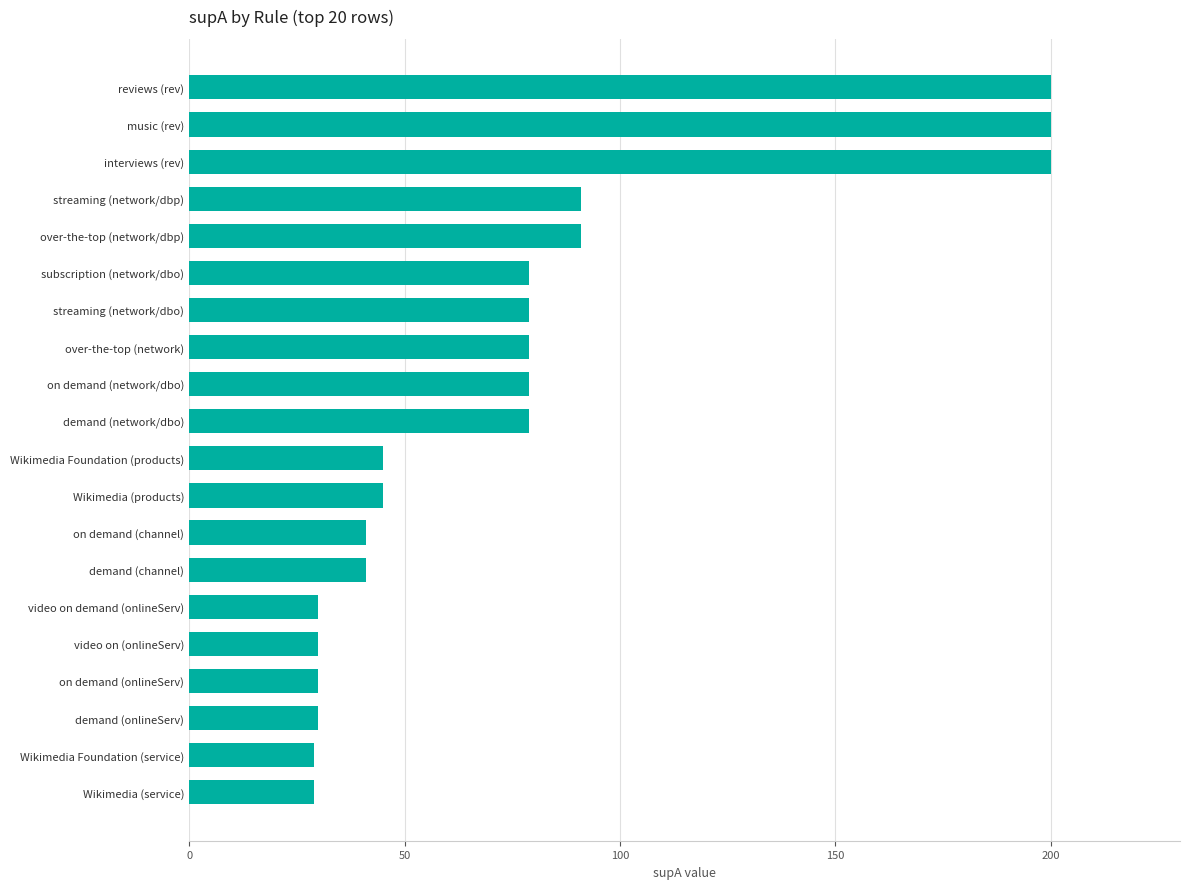

What is the approximate value at Wikimedia Foundation (service)?

29